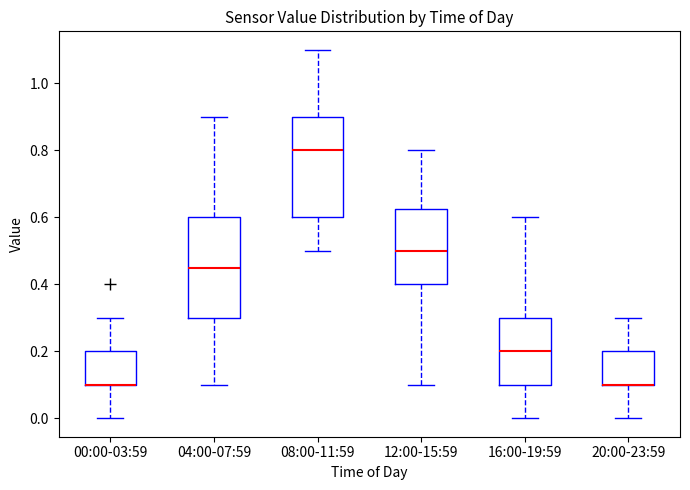

Where does the lower whisker of the box for 16:00-19:59 end on the y-axis? The values are not printed on the chart, so give them approximately, as read against the axis.

0.00